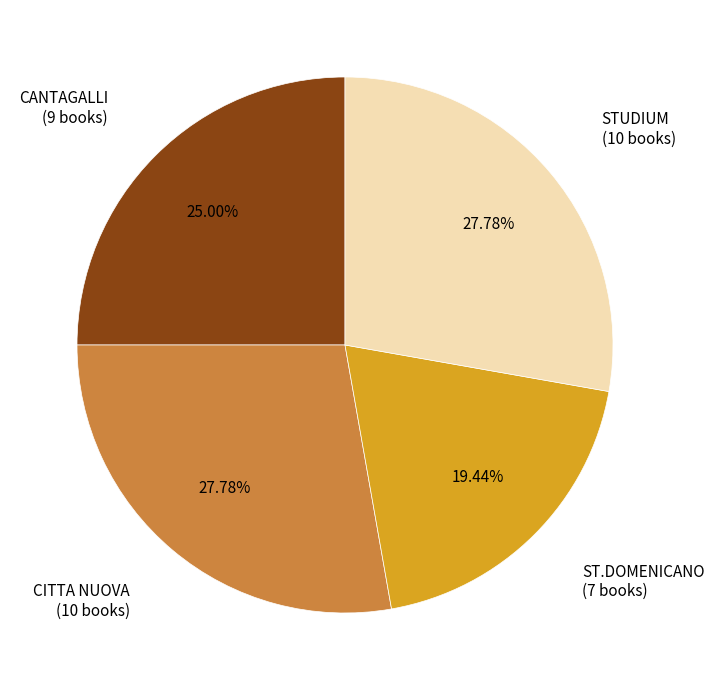

Which has a higher value, CANTAGALLI or CITTA NUOVA?

CITTA NUOVA